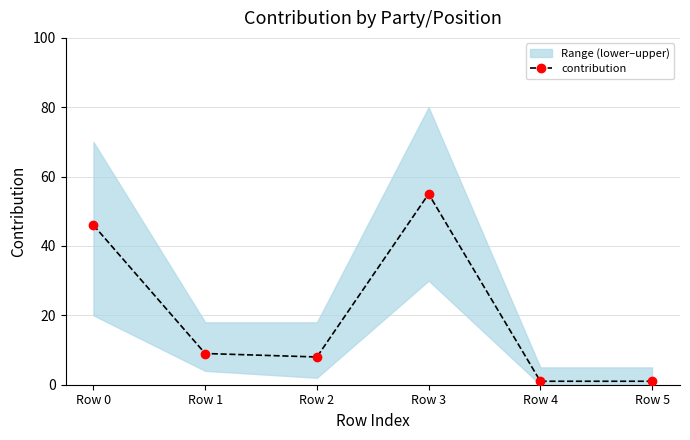

The chart shows a value of 1 at Row 4. True or false?

True